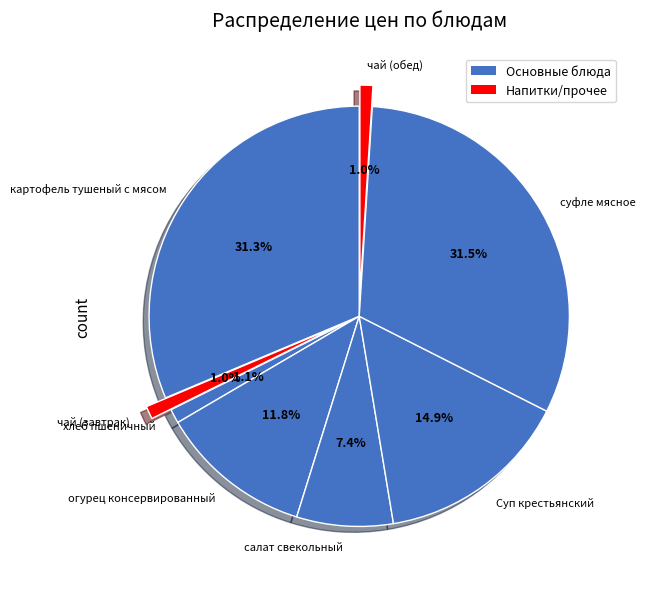

Is it true that чай (завтрак) is 1% of the pie?

True